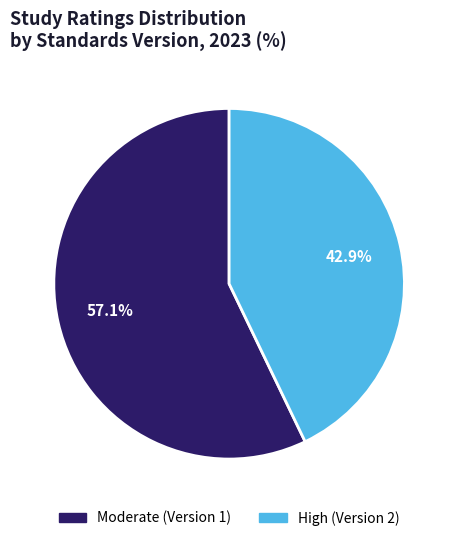

Does any single category account for the majority?

Yes